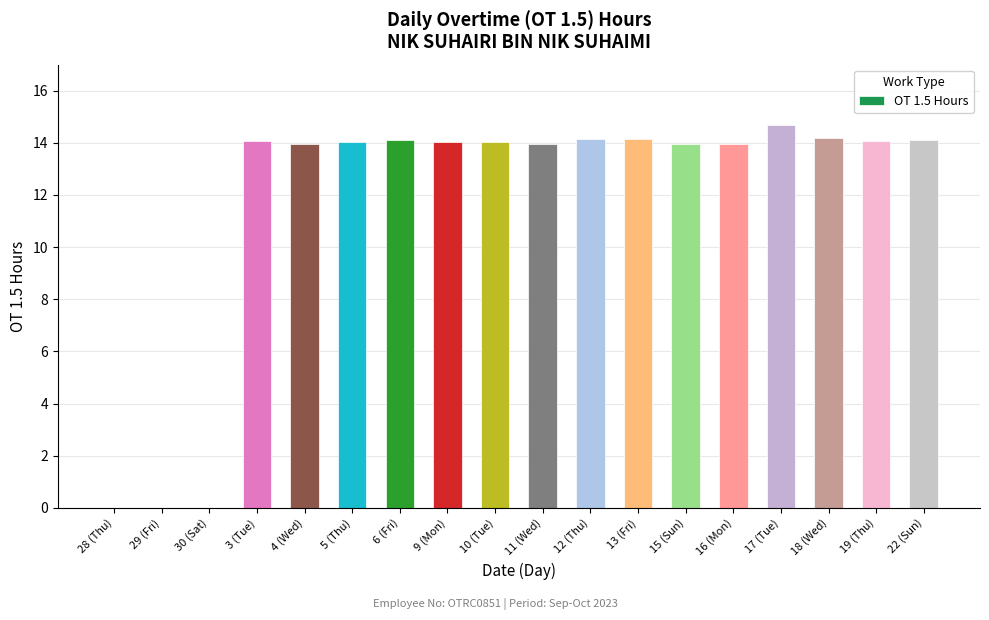

What is the maximum value shown in the chart?

14.7